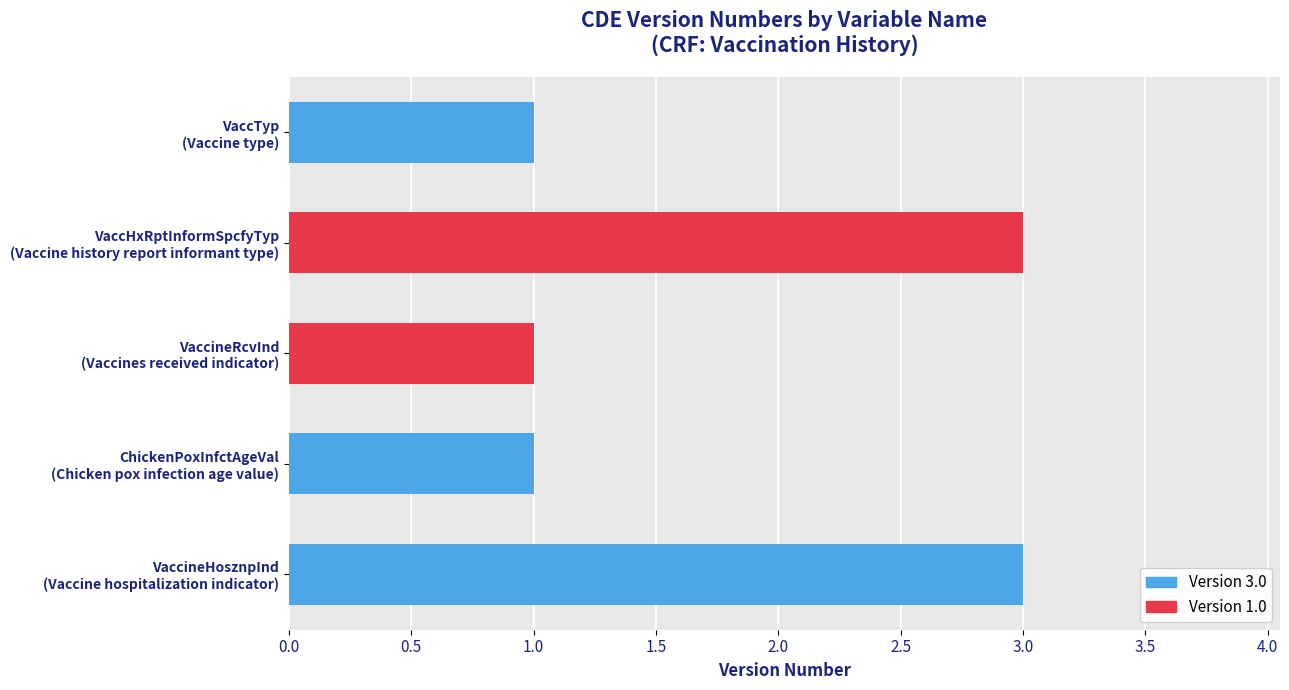

What is the greatest value displayed?

3